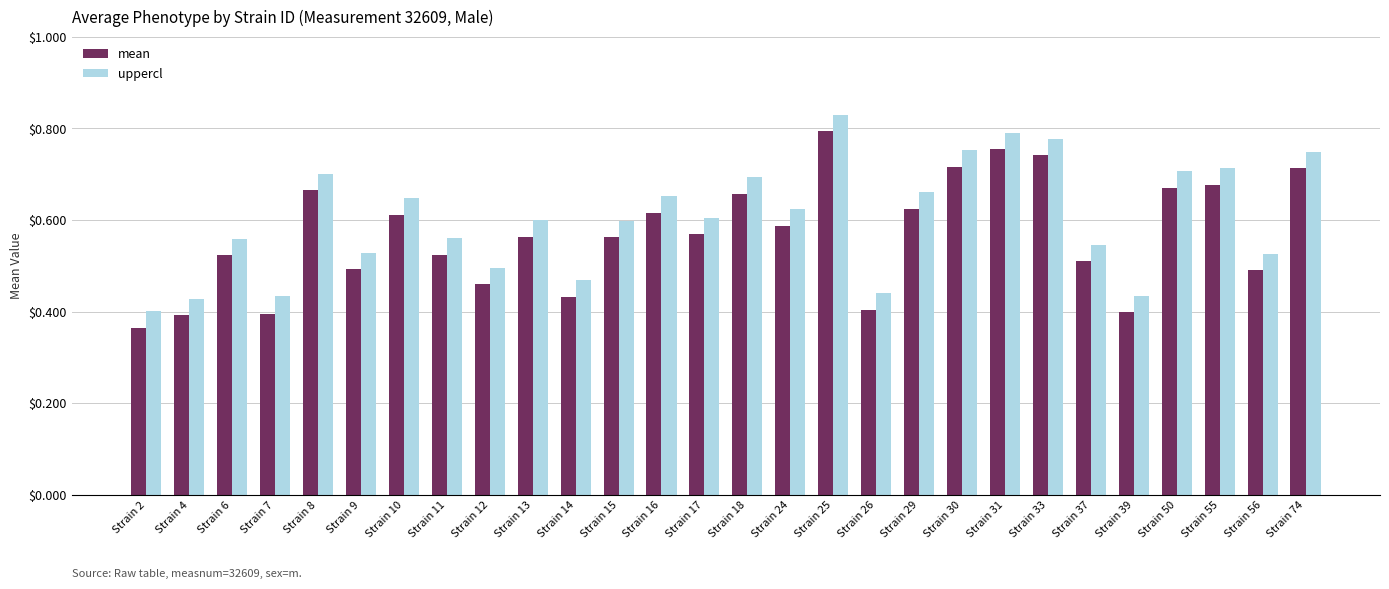

At which label does mean reach its peak?

Strain 25